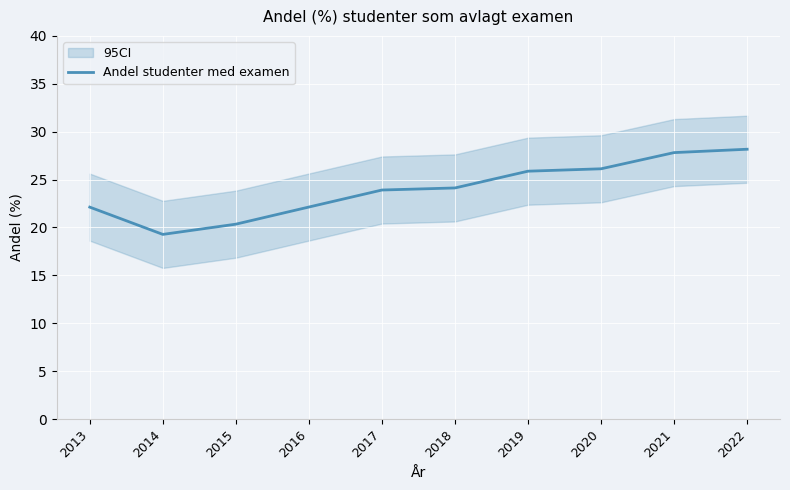

How many lines are shown in the chart?

1